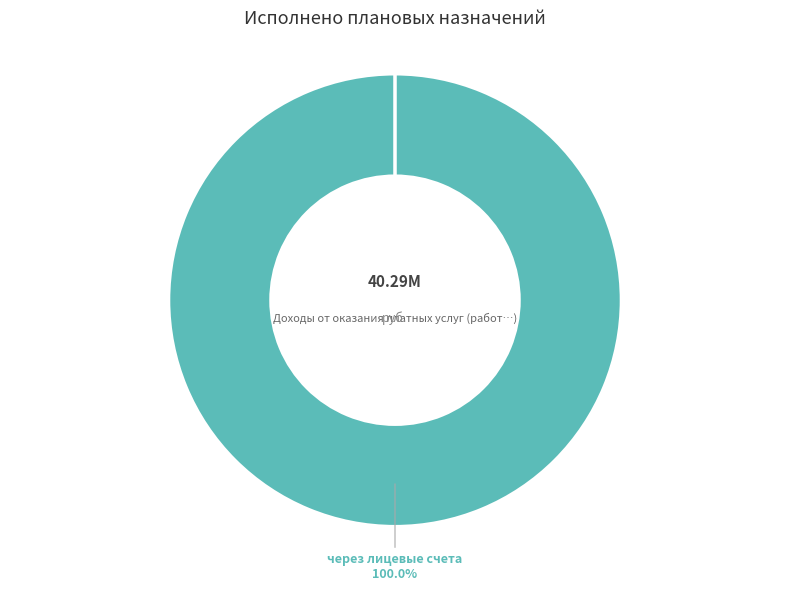

Which slice is the largest?

через лицевые счета